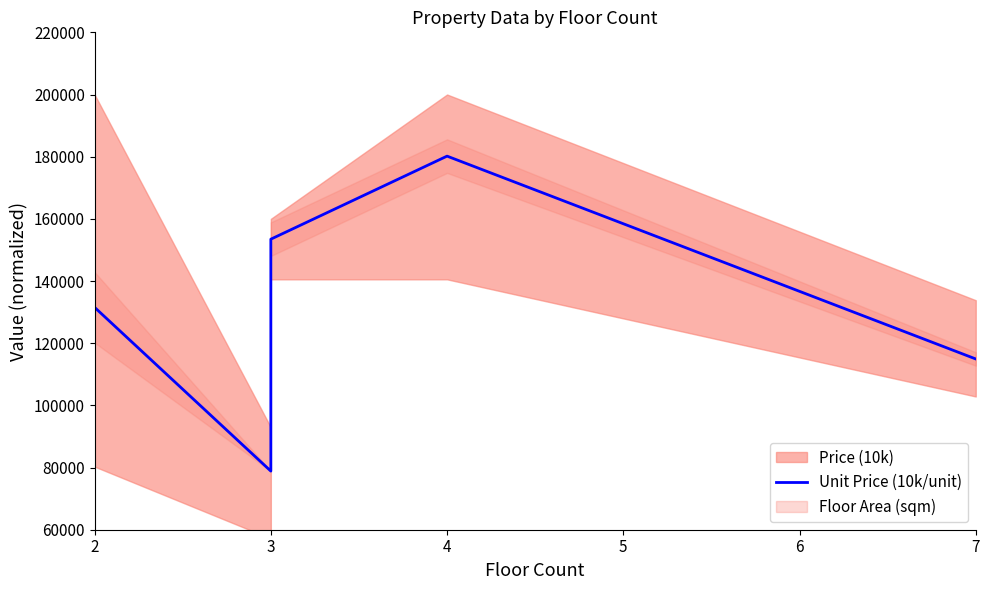

What is the value of the 1st point from the left?

131527.7